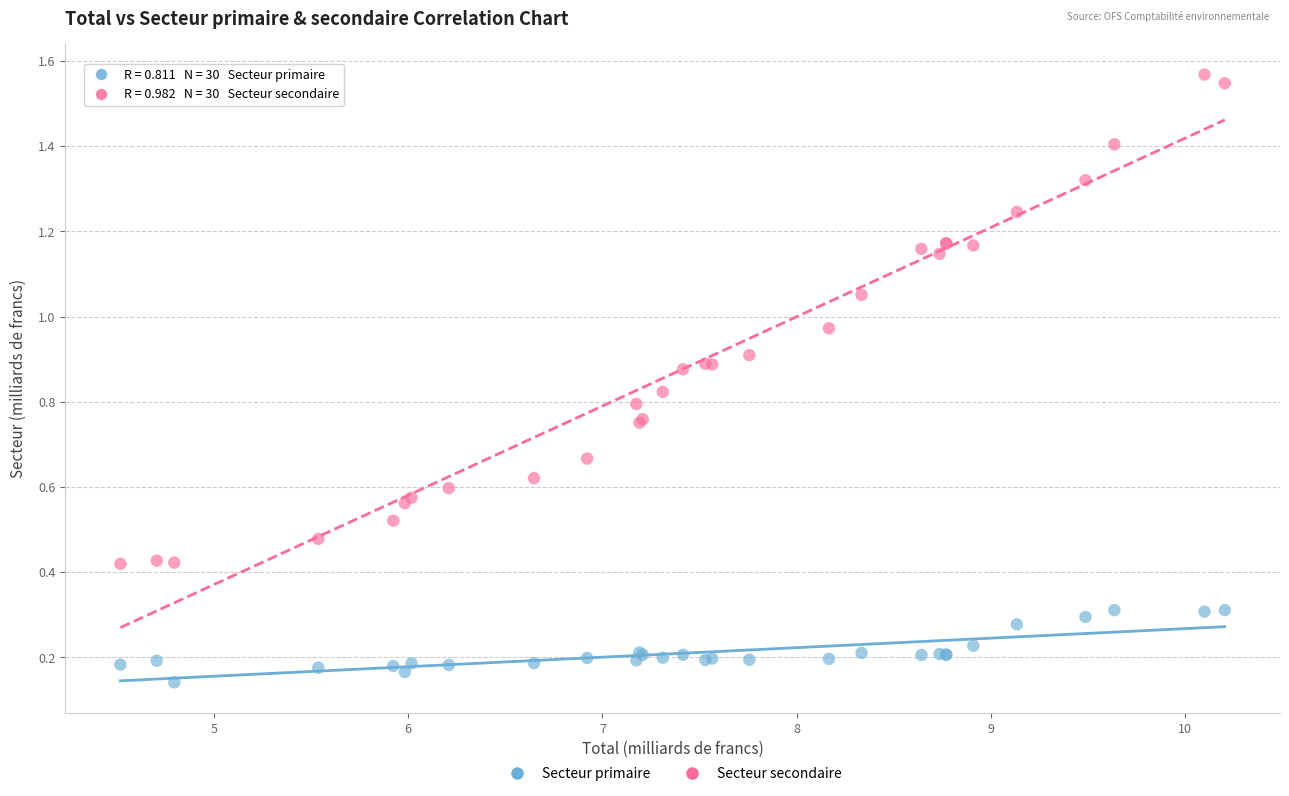

Which series reaches the maximum Y coordinate?

Secteur secondaire